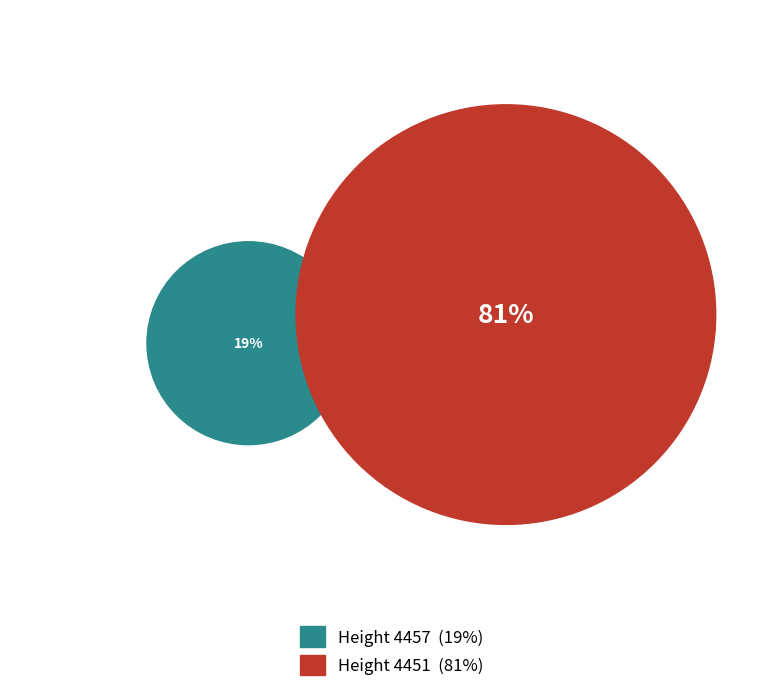

What portion of the pie excludes 4457?

81.1%